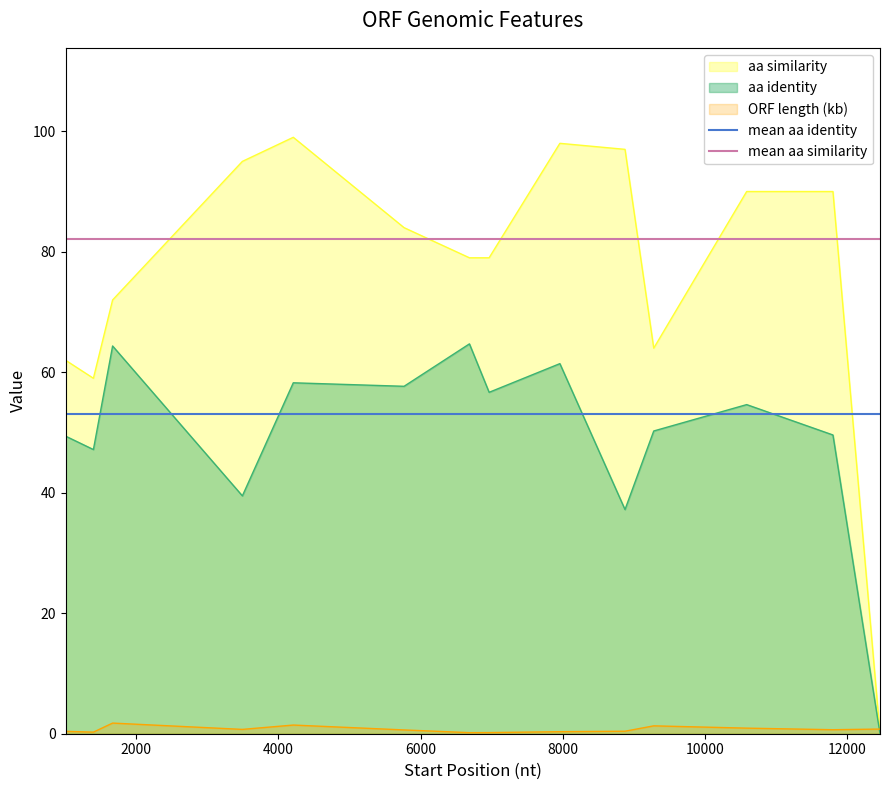

How many lines are shown in the chart?

5